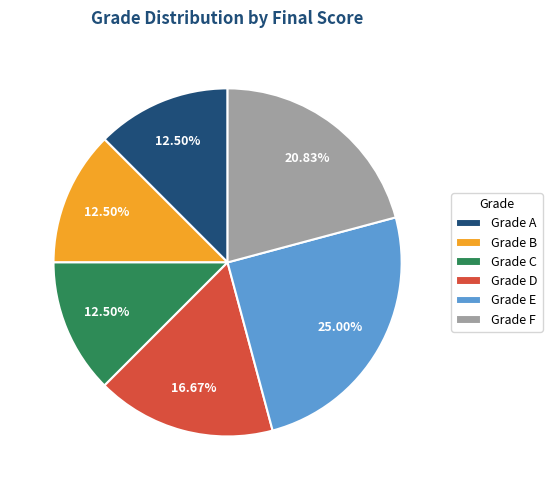

Do Grade C and Grade F together represent more than half of the pie?

No